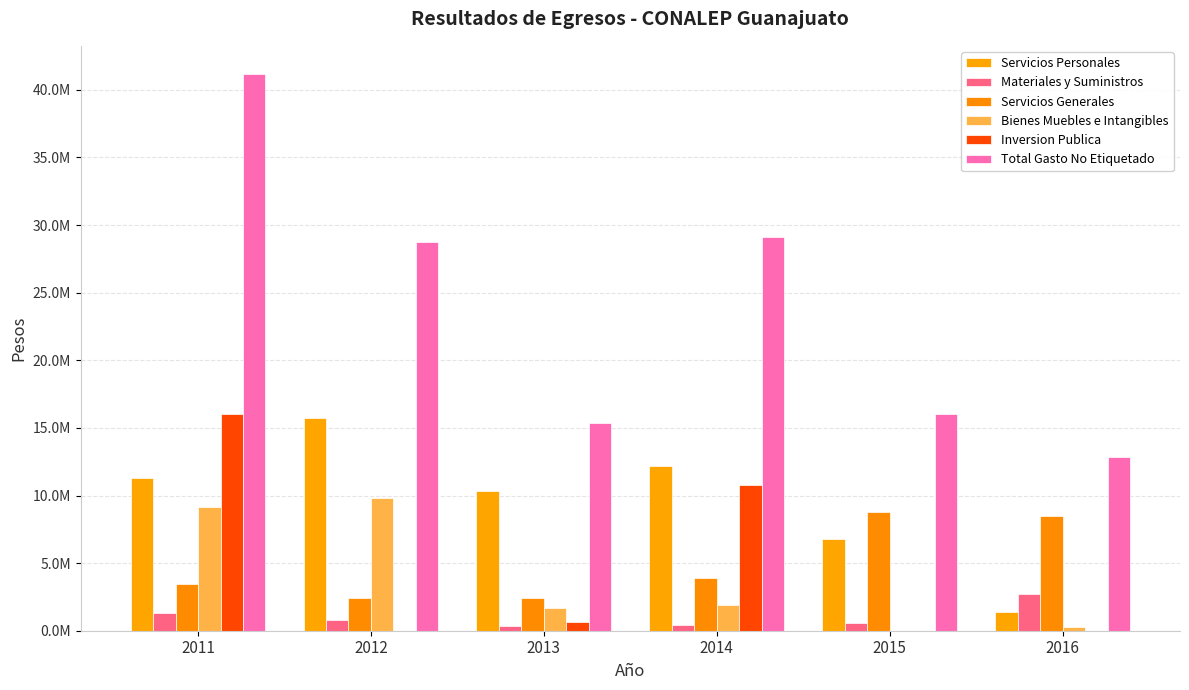

What is the approximate value of Servicios Generales at 2014?

3900477.3